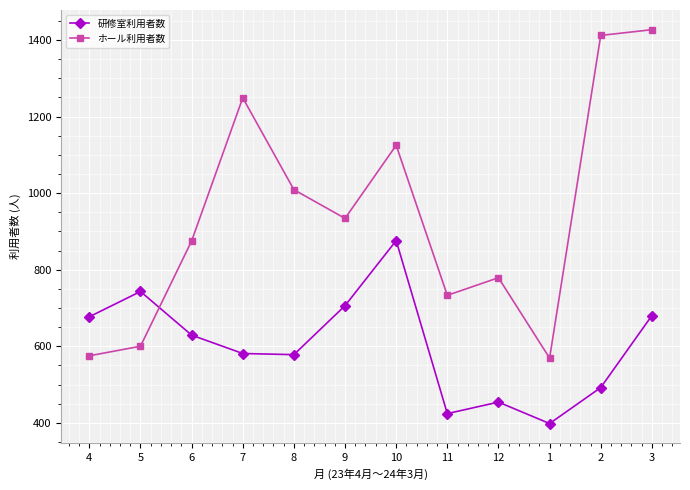

What value does the ホール利用者数 series have at 9?

934